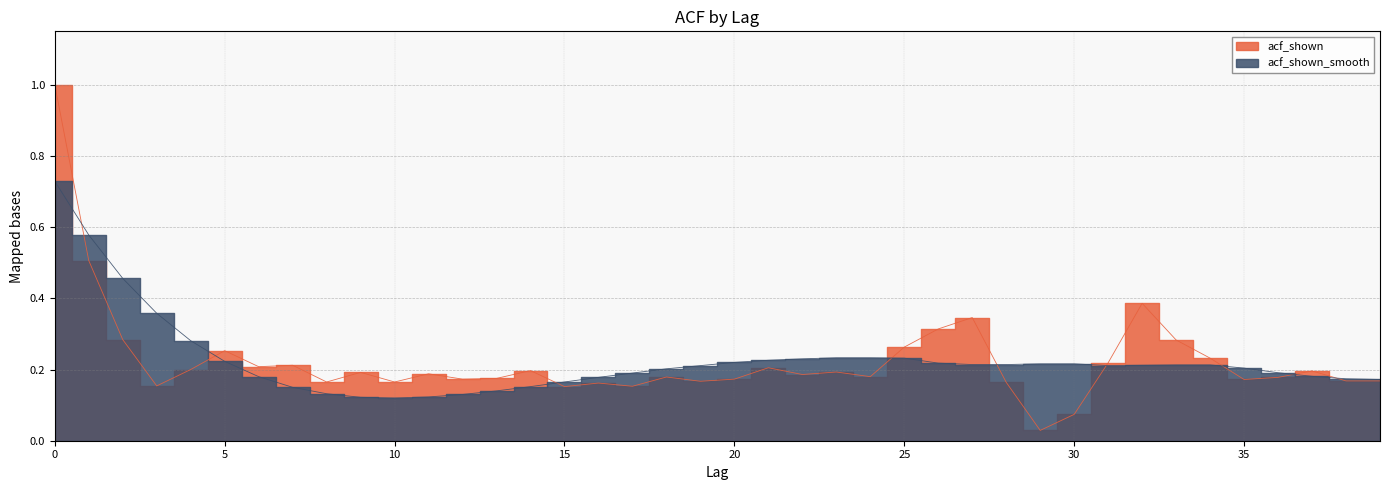

Is it true that acf_shown equals 0.2 at 35?

True